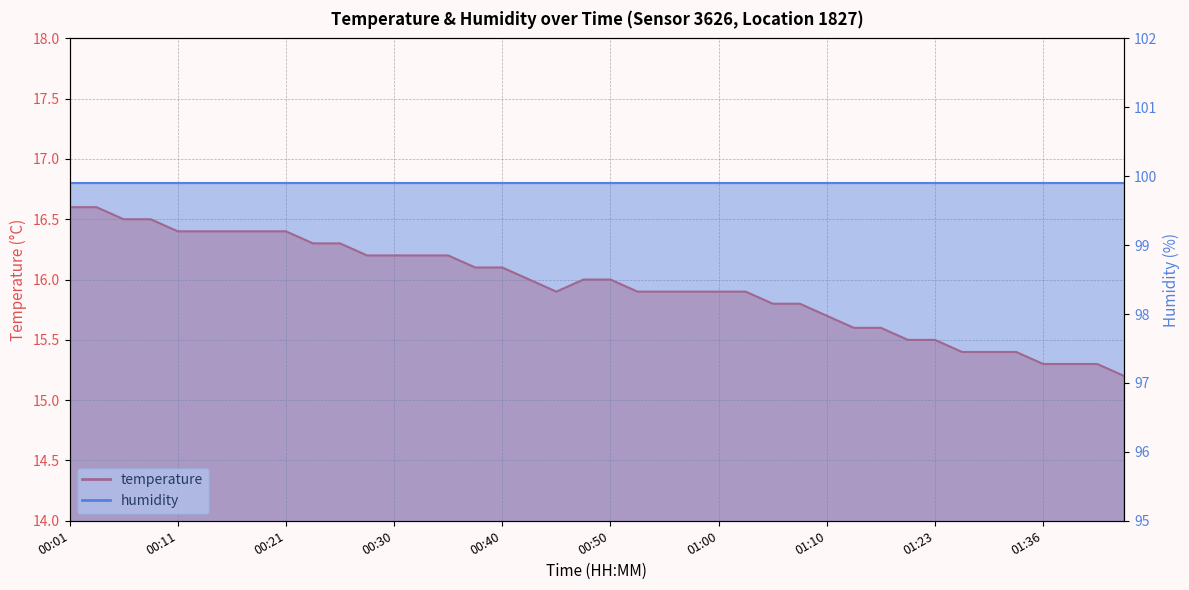

What is the greatest value displayed?

16.6